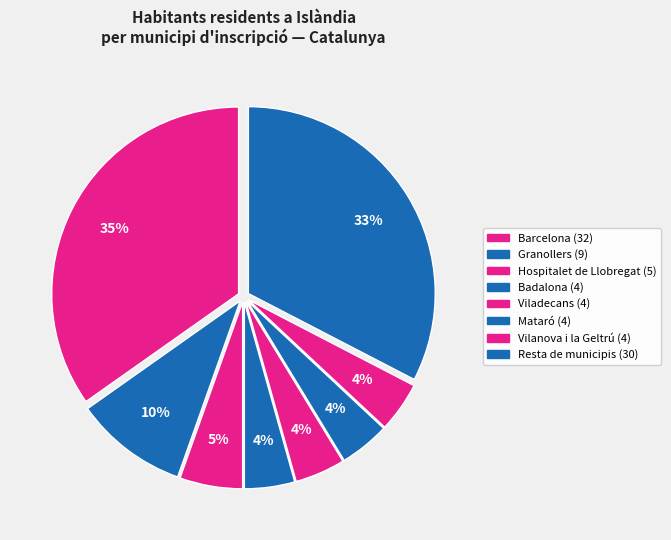

What is the smallest slice in the pie chart?

Badalona